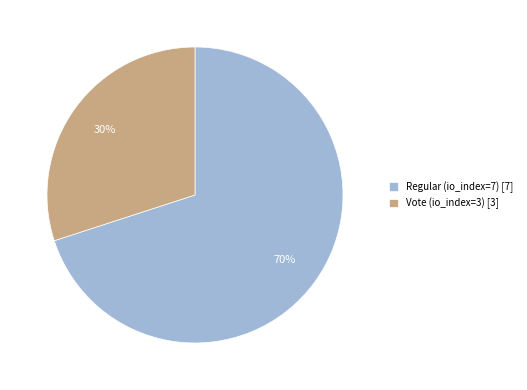

How many slices are in this pie chart?

2